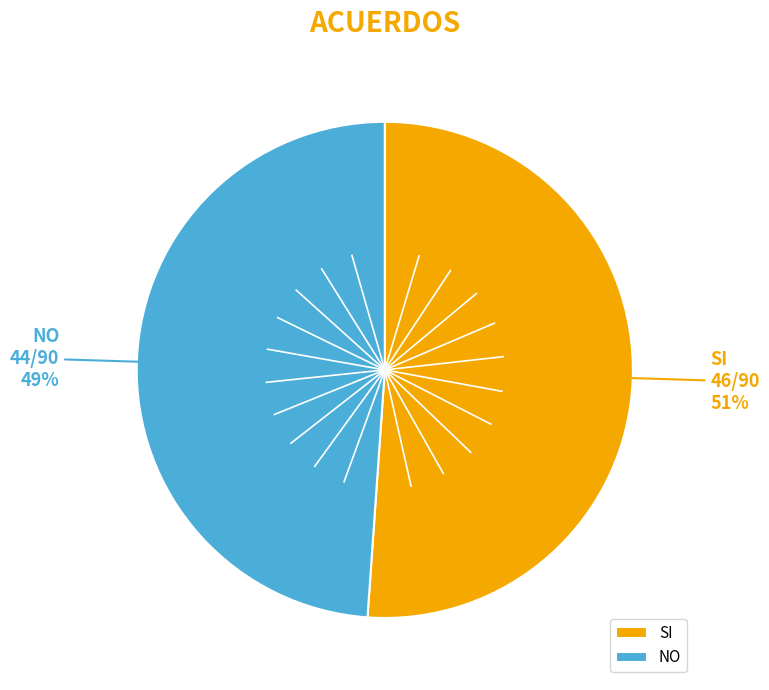

True or false: NO accounts for 49% of the total.

True